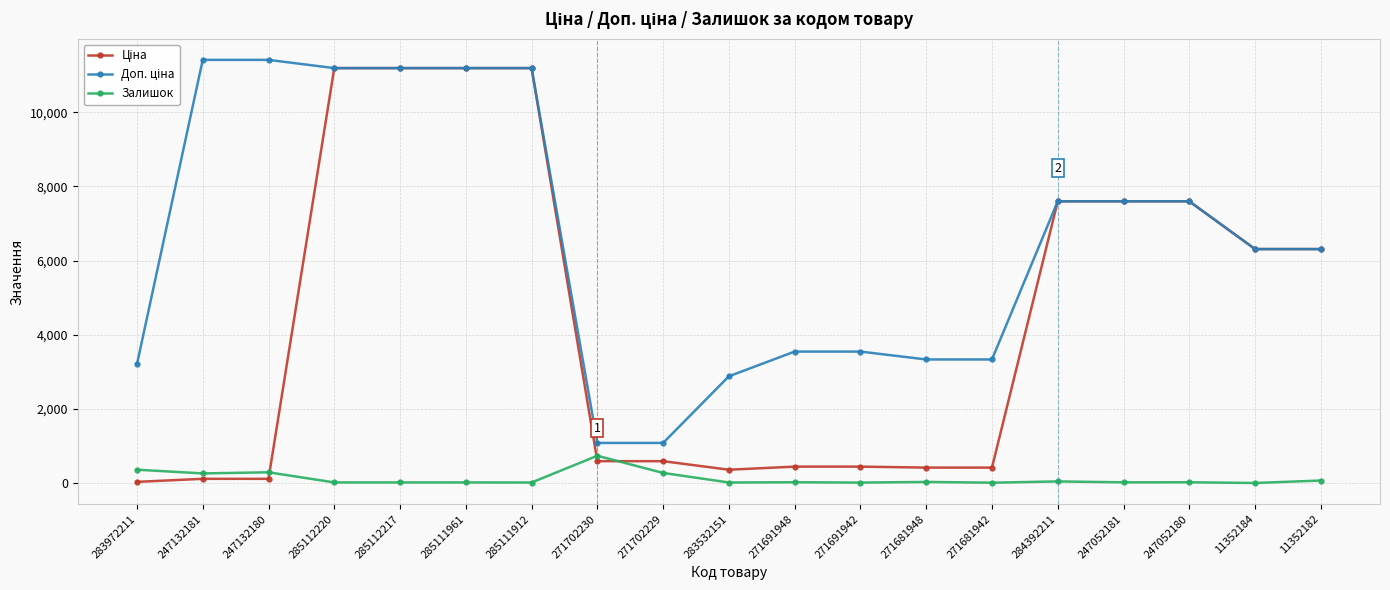

What is the highest value of the Залишок series?

736.0